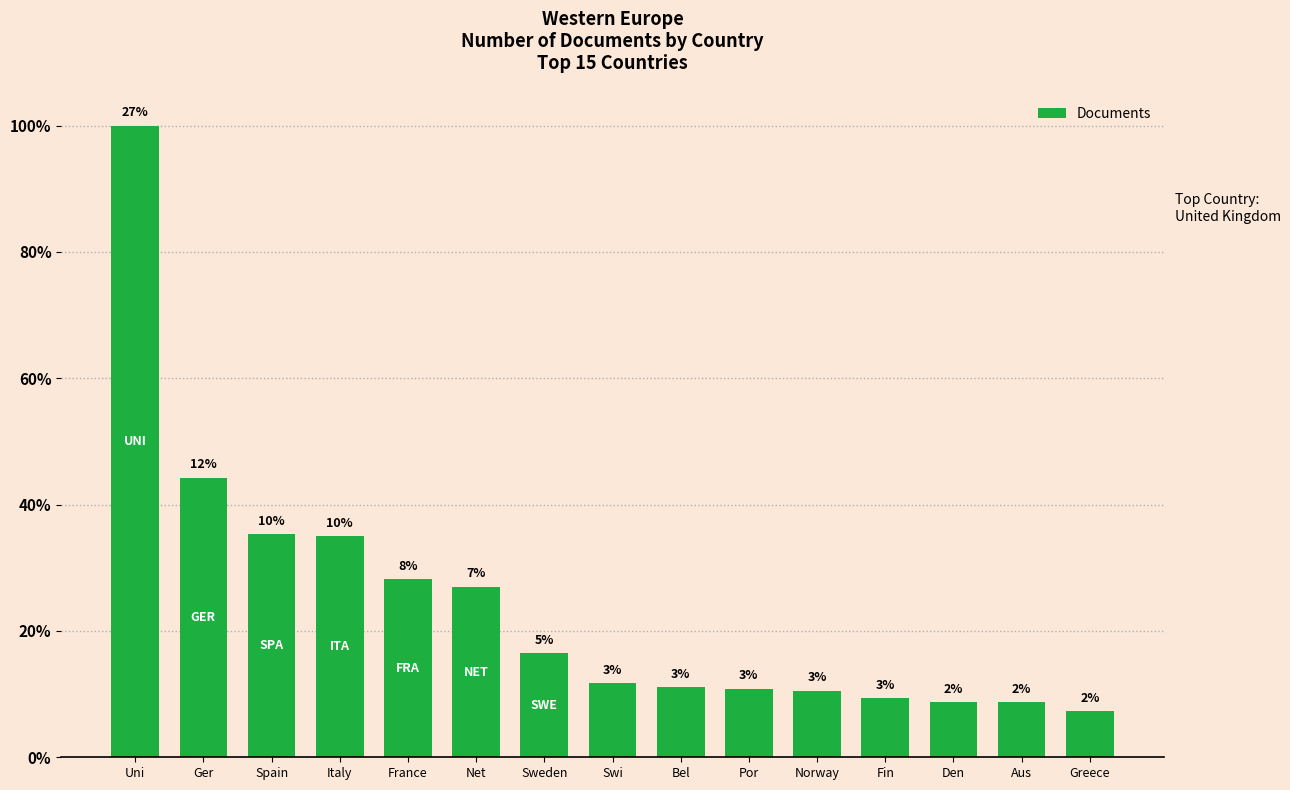

What is the ratio of the value at Fin to the value at Net?

0.3